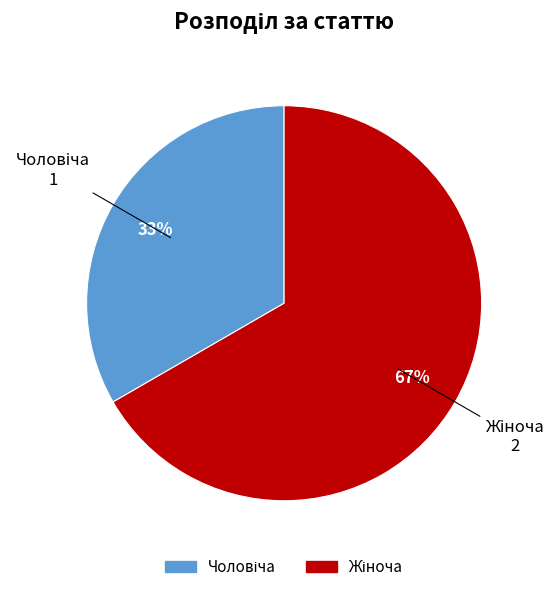

To the nearest percent, what is the average slice percentage?

50%